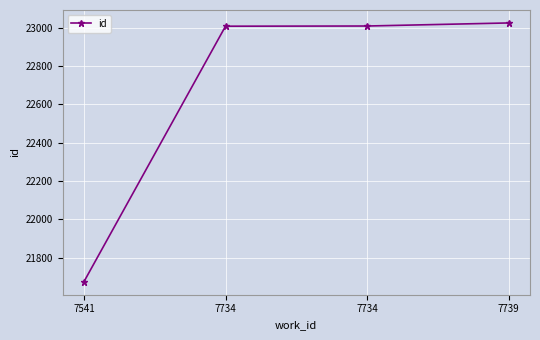

How many lines are shown in the chart?

1